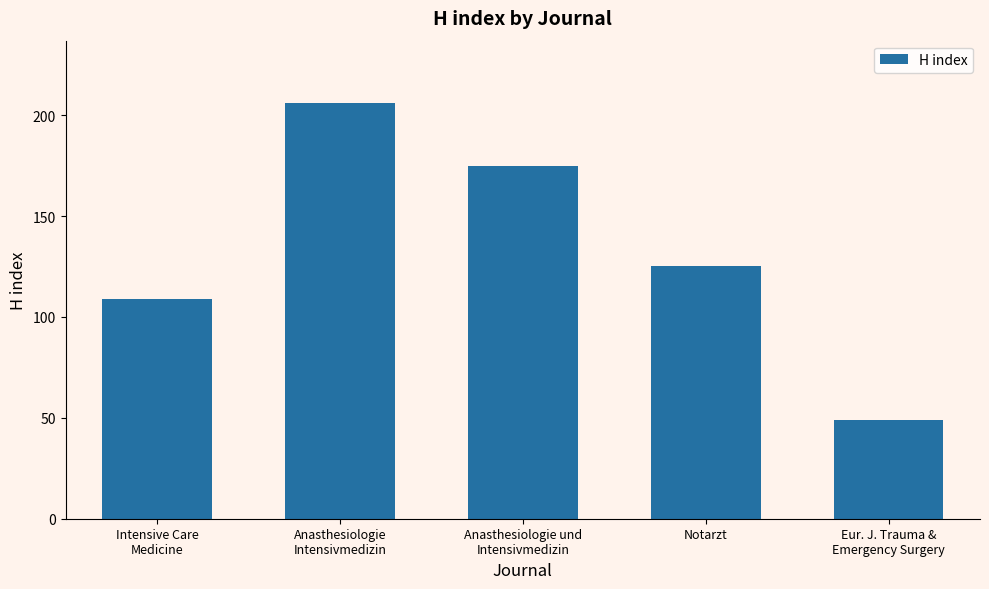

Where is the data nearest to the value 127?

Notarzt